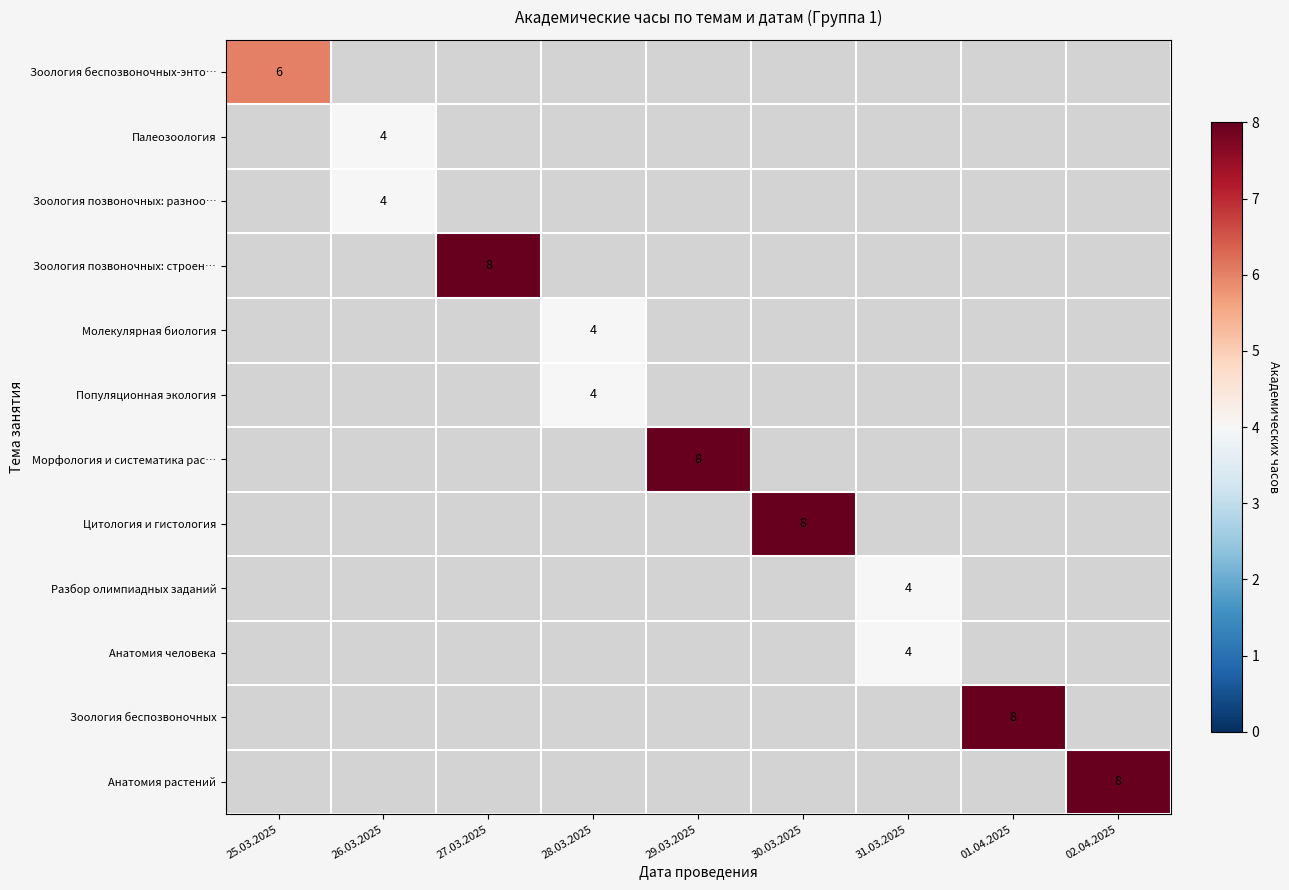

What is the total value across all series at 27.03.2025?

8